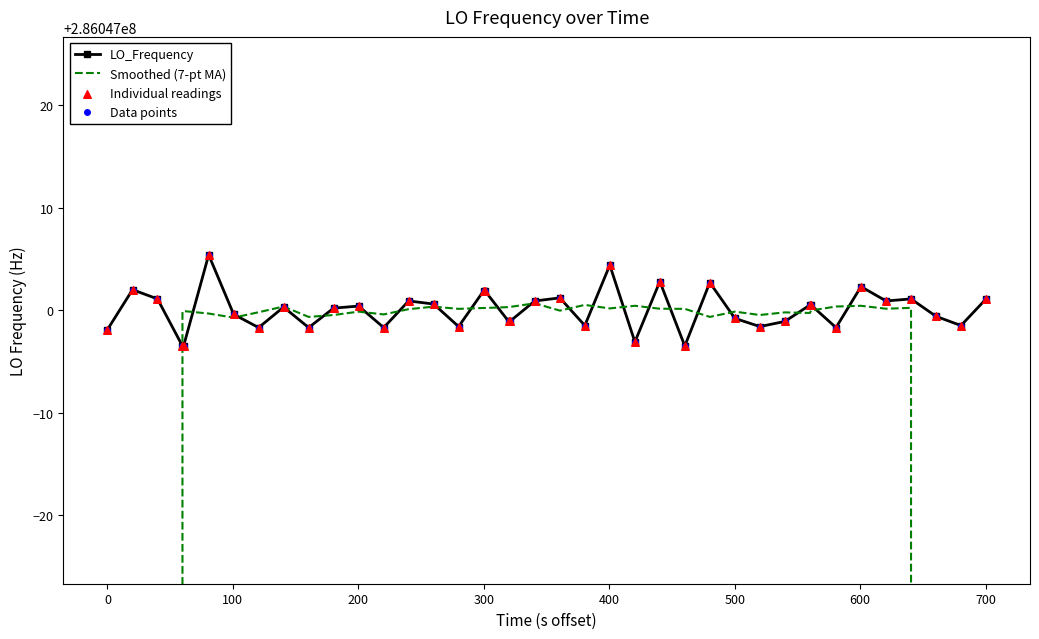

Which series contains the lowest Y value?

Smoothed (7-pt MA)